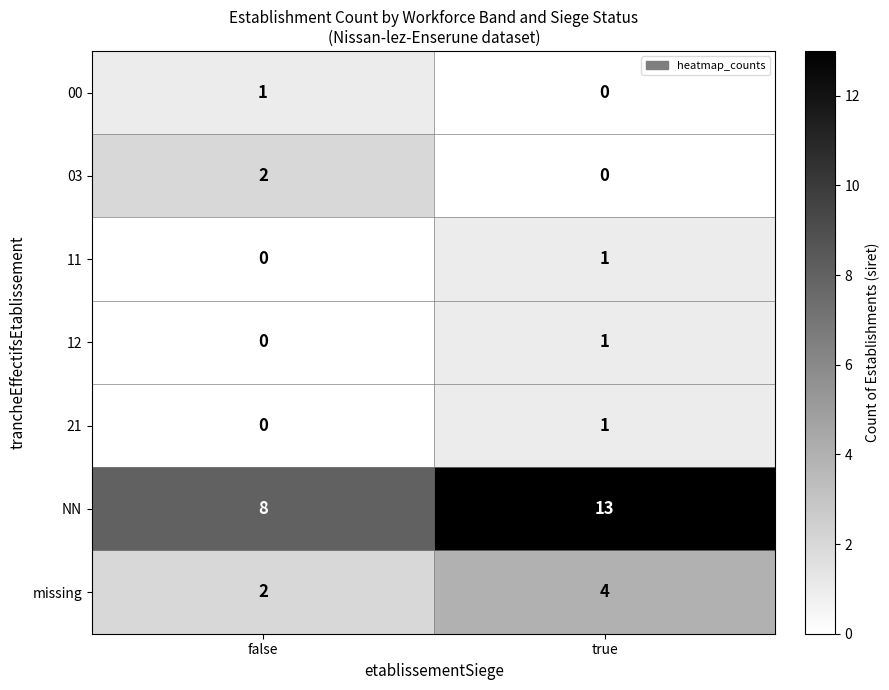

The NN series shows 13 at true. True or false?

True